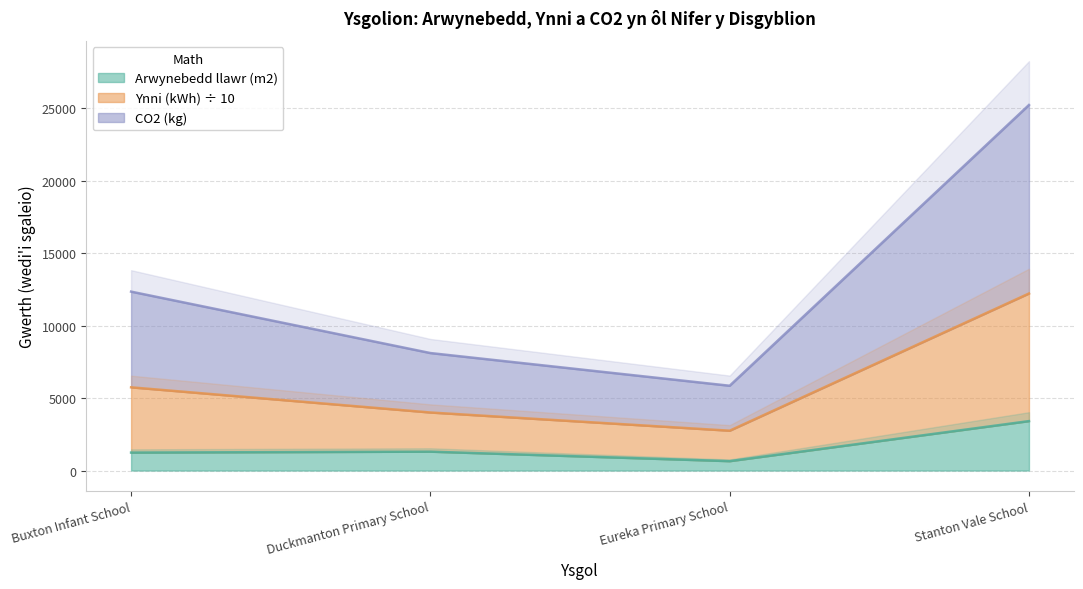

What position from the right is Stanton Vale School?

1